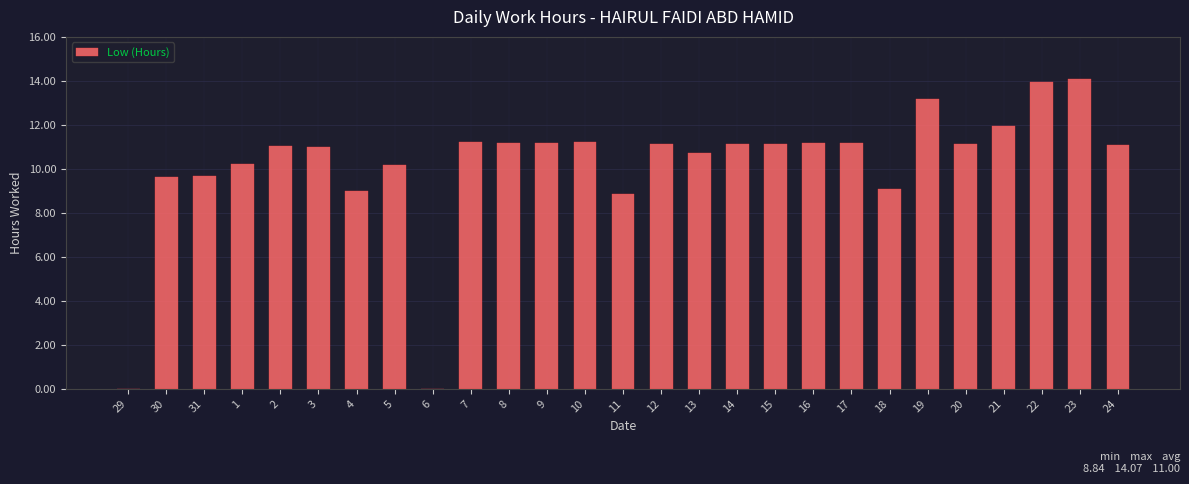

Are the bars horizontal?

No